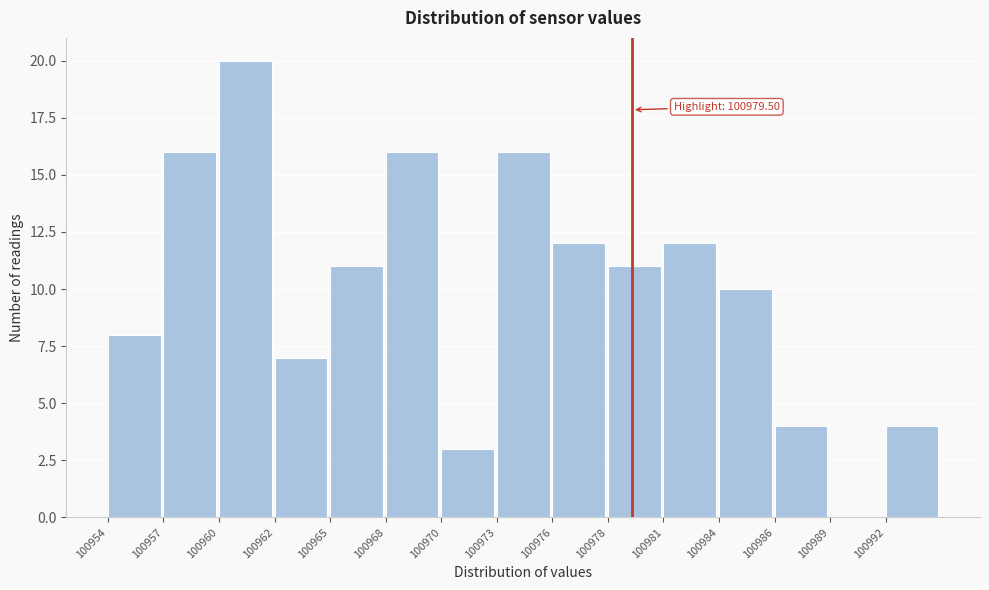

Which range on the x-axis has the tallest bar?

100959.5 to 100962.5